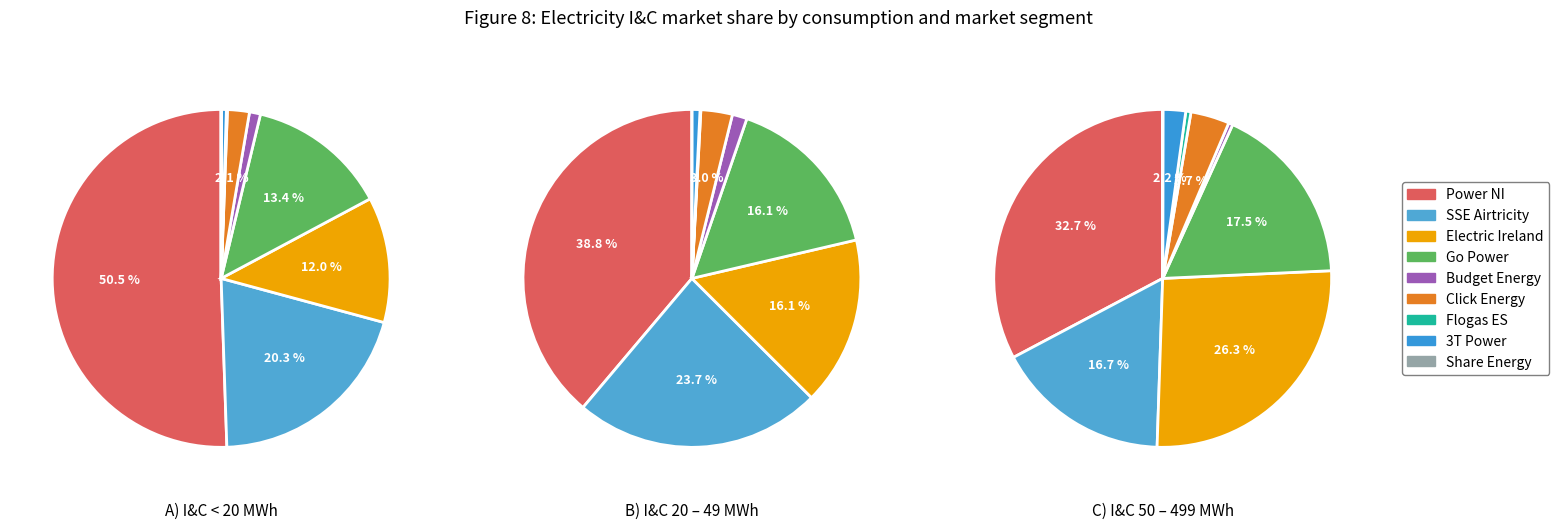

Rank the categories by value from highest to lowest.

Power NI, SSE Airtricity, Go Power, Electric Ireland, Click Energy, Budget Energy, 3T Power, Flogas ES, Share Energy